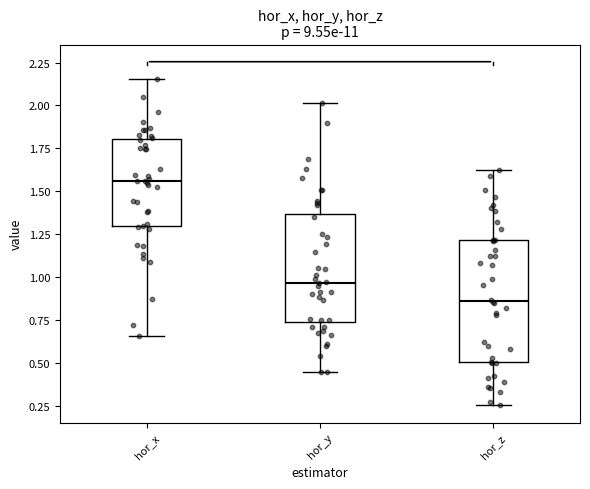

Reading left to right, transcribe this box plot: for each box, give where its median line is, the range the box spans, and where its two whiskers end, as read against the y-axis. The values are not printed on the chart, so give them approximately, as read against the axis.

hor_x: median 1.55, box 1.30 to 1.80, whiskers 0.65 to 2.15
hor_y: median 0.95, box 0.75 to 1.35, whiskers 0.45 to 2.00
hor_z: median 0.85, box 0.50 to 1.20, whiskers 0.25 to 1.60